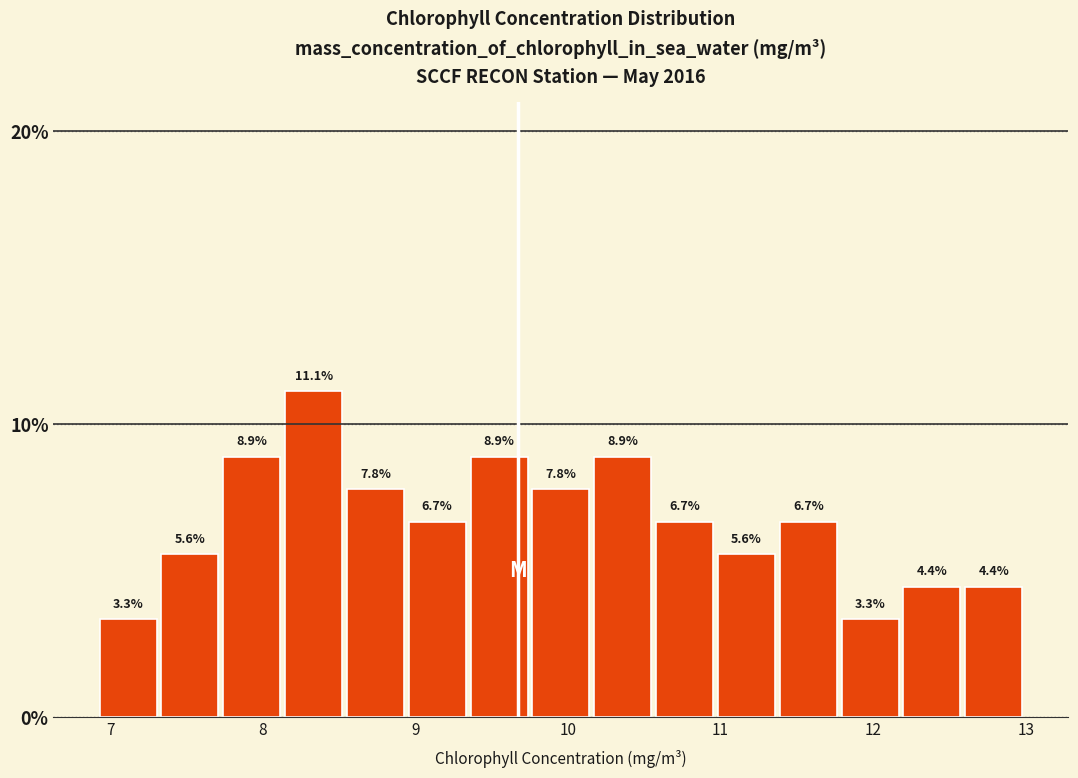

What is the height of the bar covering 9.8 to 10.2 on the x-axis? The bar edges are not printed on the chart, so give them approximately, as read against the axis.

7.8